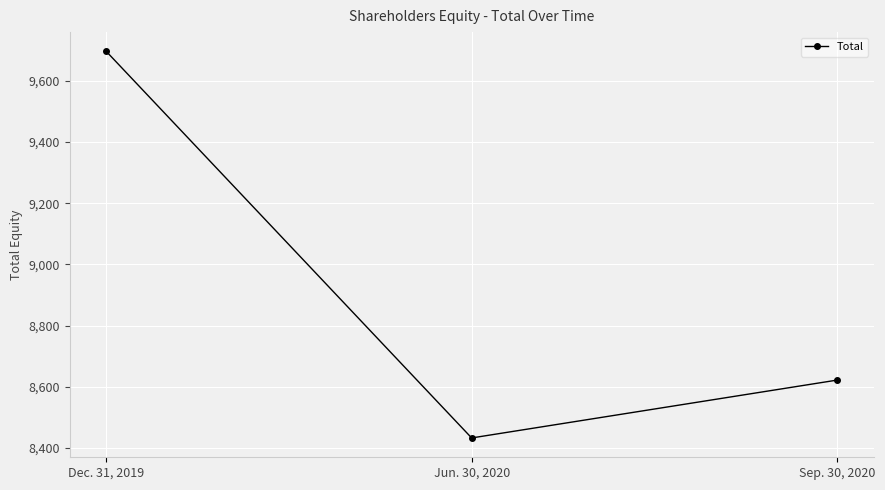

Does the chart have visible grid lines?

Yes